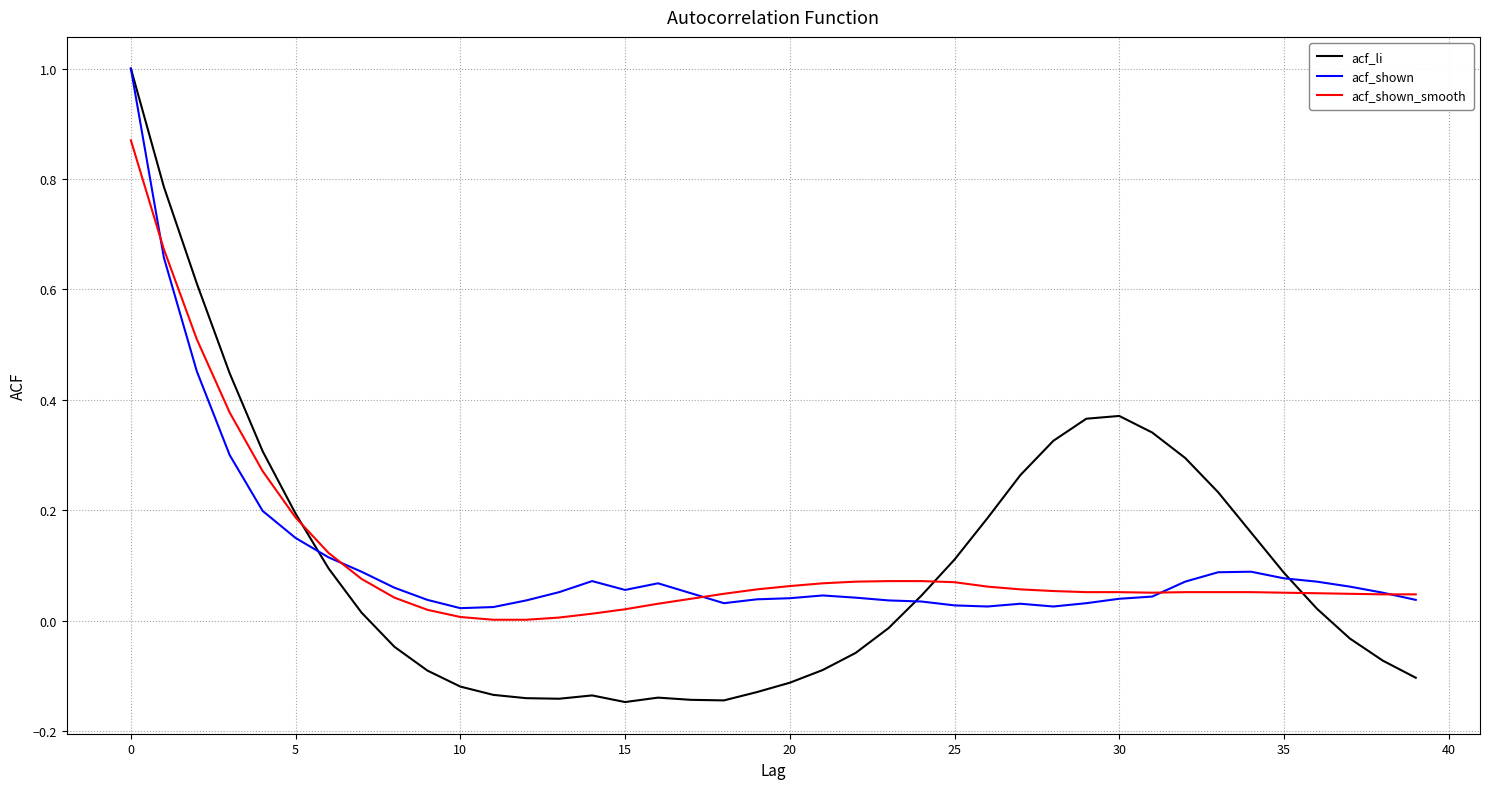

Which series has the largest range (max minus min)?

acf_li